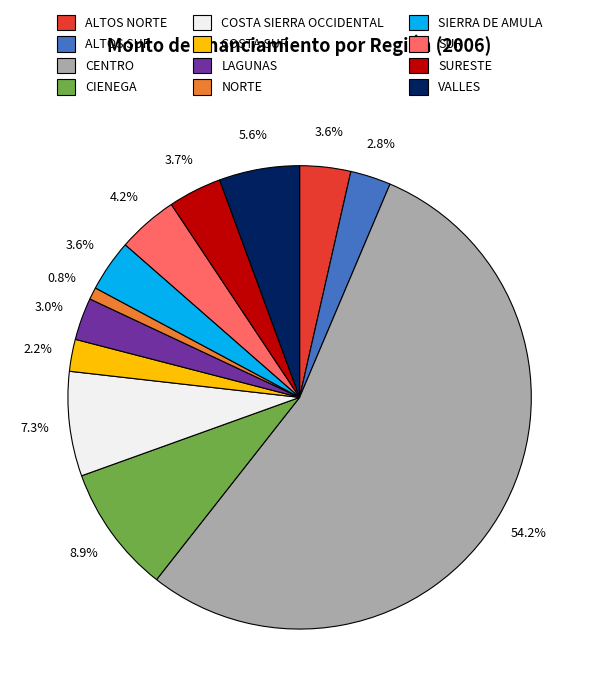

Is there a majority slice in this chart?

Yes